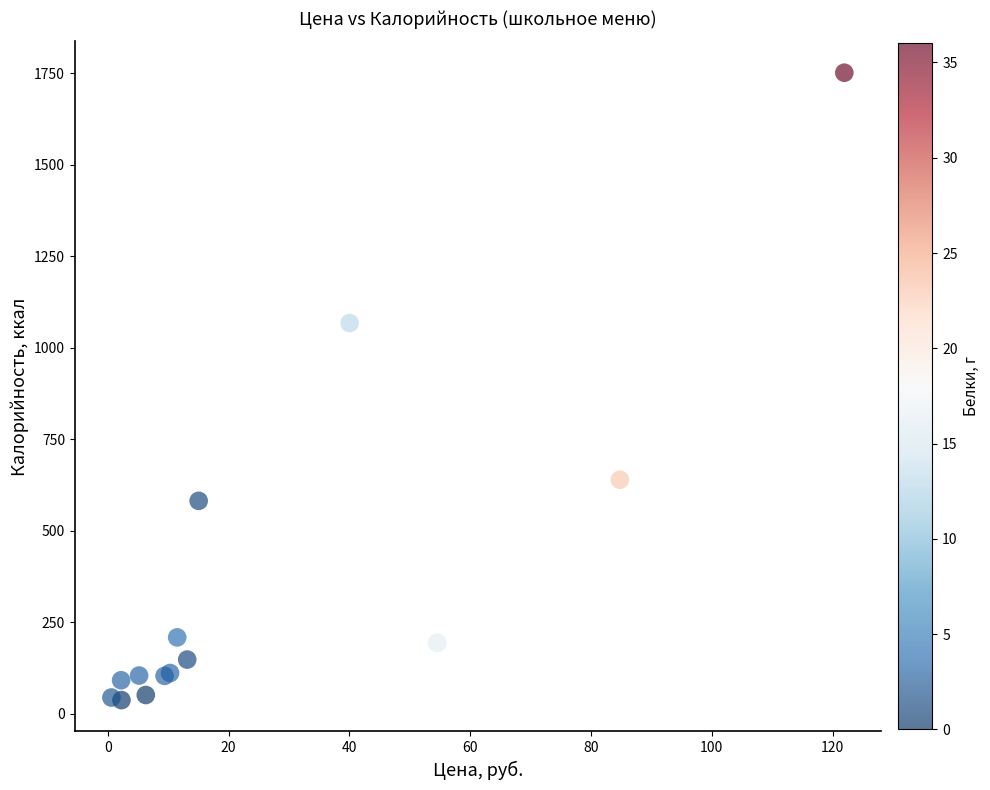

What Y value in the scatter plot is closest to 894?

1067.7